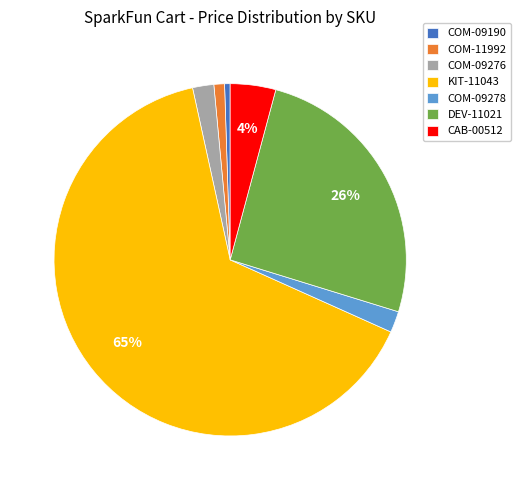

To the nearest percent, what portion does DEV-11021 represent?

26%